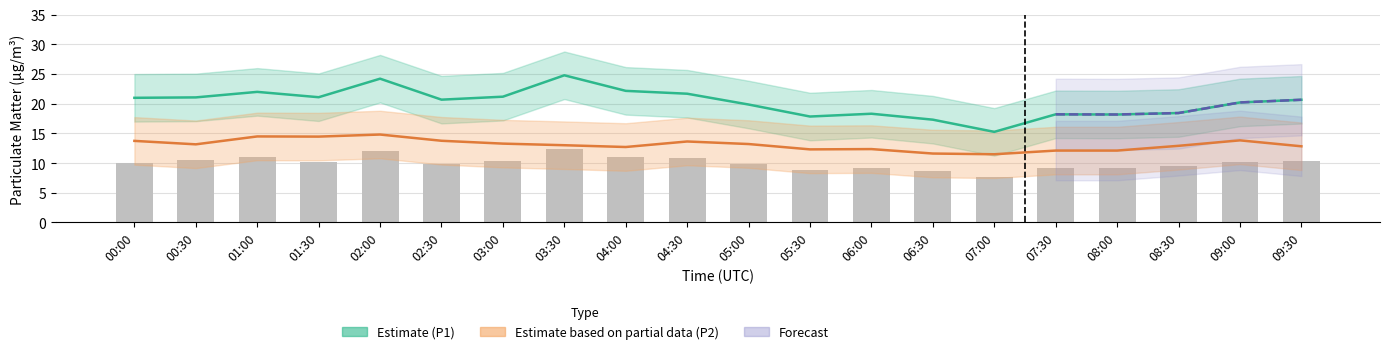

Which category has the highest value in the P1_upper series?

03:30